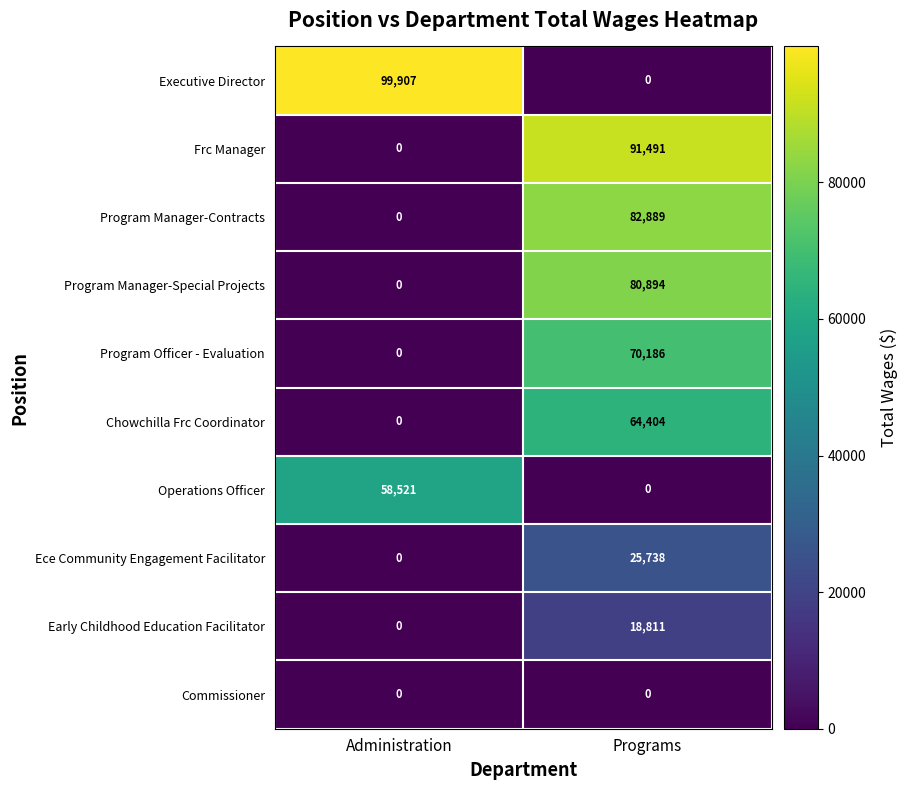

Rank the series by their maximum value, from highest to lowest.

Executive Director, Frc Manager, Program Manager-Contracts, Program Manager-Special Projects, Program Officer - Evaluation, Chowchilla Frc Coordinator, Operations Officer, Ece Community Engagement Facilitator, Early Childhood Education Facilitator, Commissioner